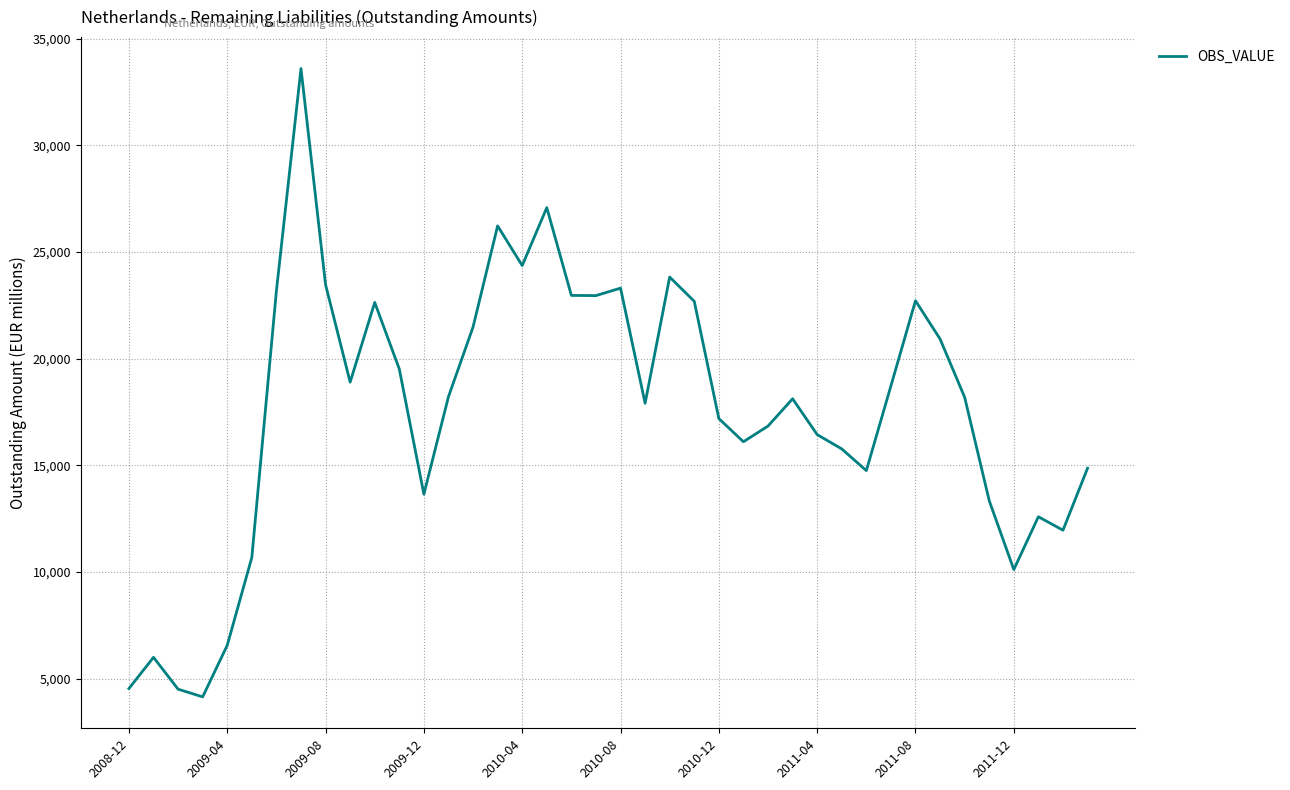

What is the smallest value displayed?

4149